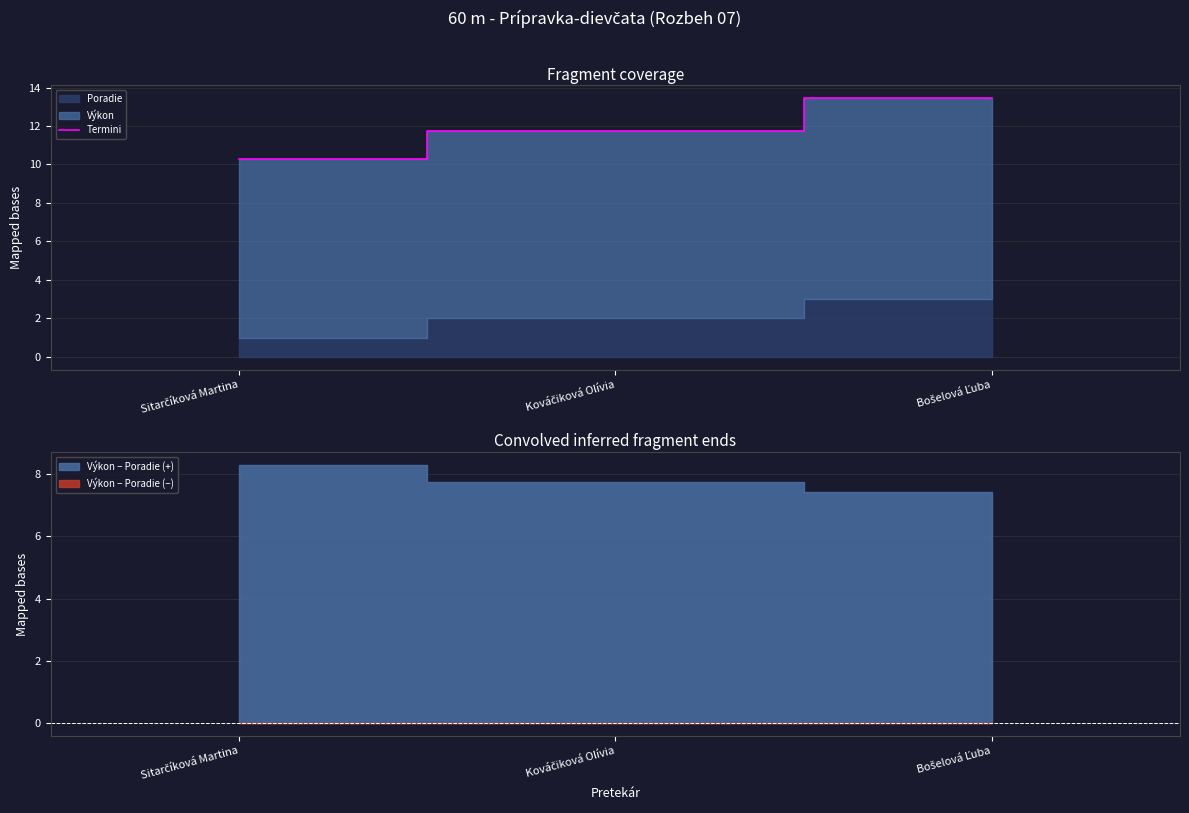

What is the value of the 2nd point from the left?

11.7